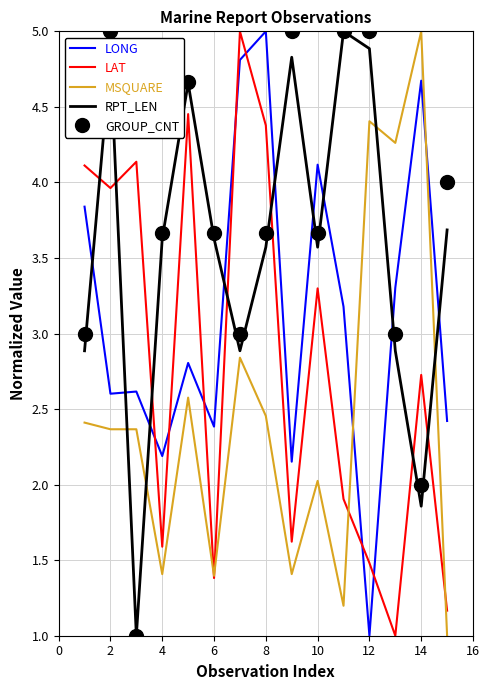

What is the maximum value shown in the chart?

5.0